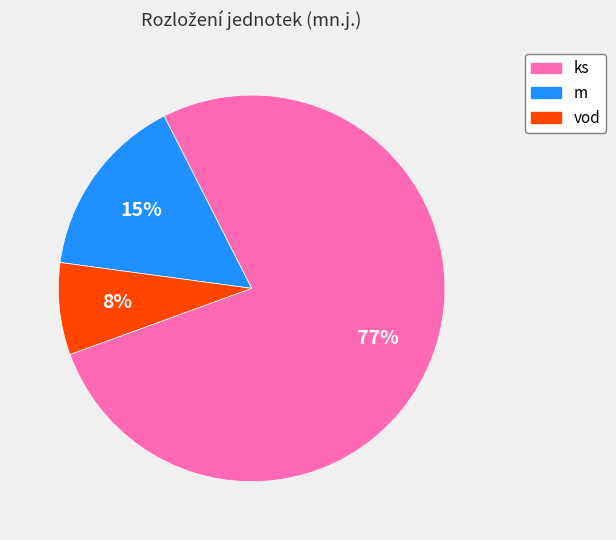

Rank the categories by value from lowest to highest.

vod, m, ks